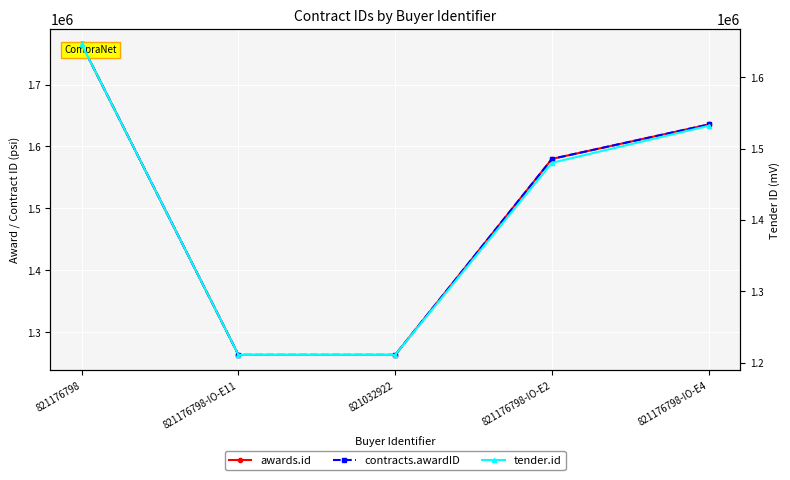

Is this an area chart (filled region under the line)?

No